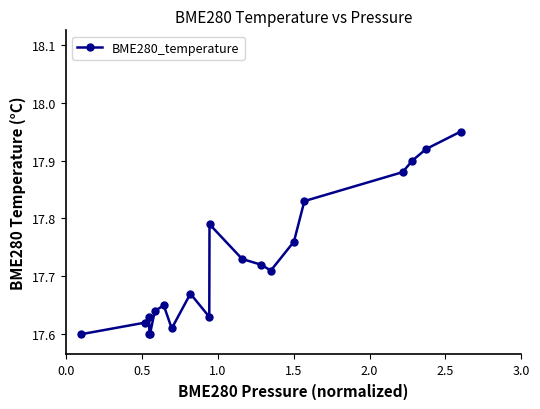

What is the value of the 16th point from the left?

17.8